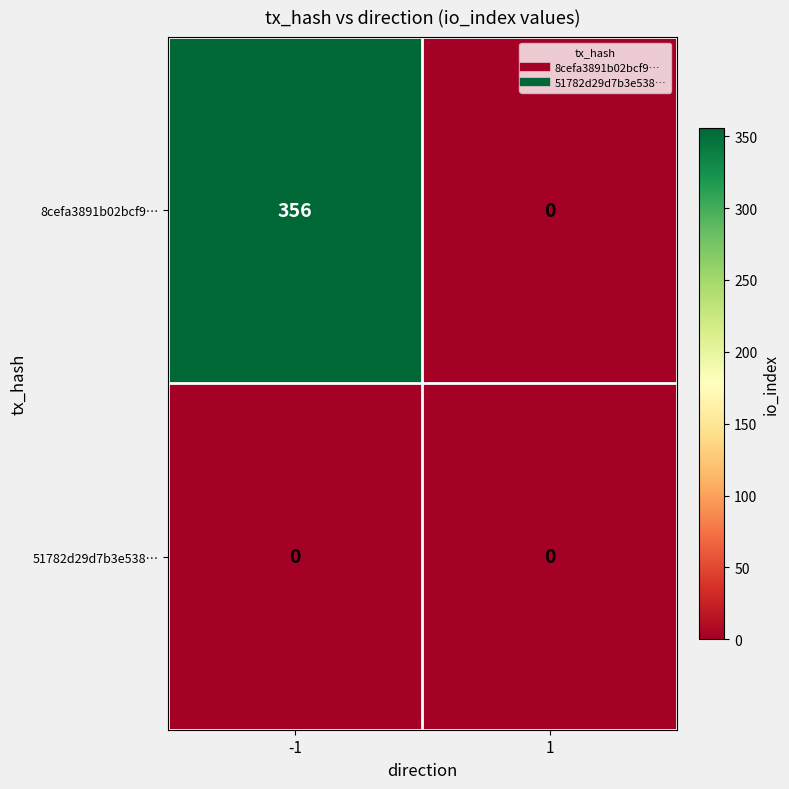

Which series changed the most between -1 and 1?

8cefa3891b02bcf9…